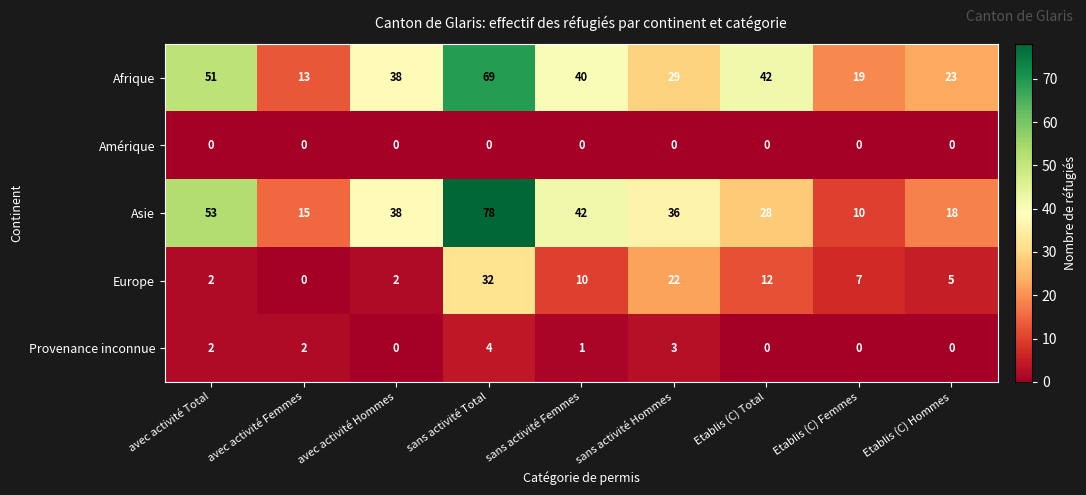

Count the number of data series in this chart.

5